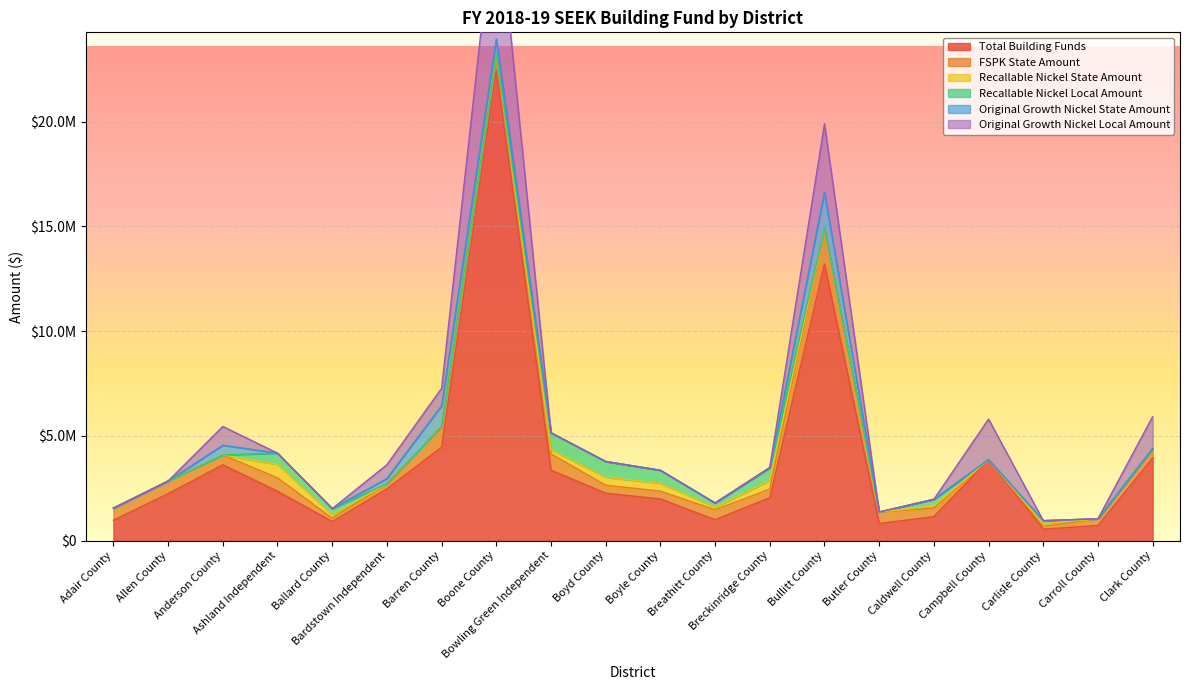

The value of Recallable Nickel Local Amount at 005 Allen County is 0. True or false?

True